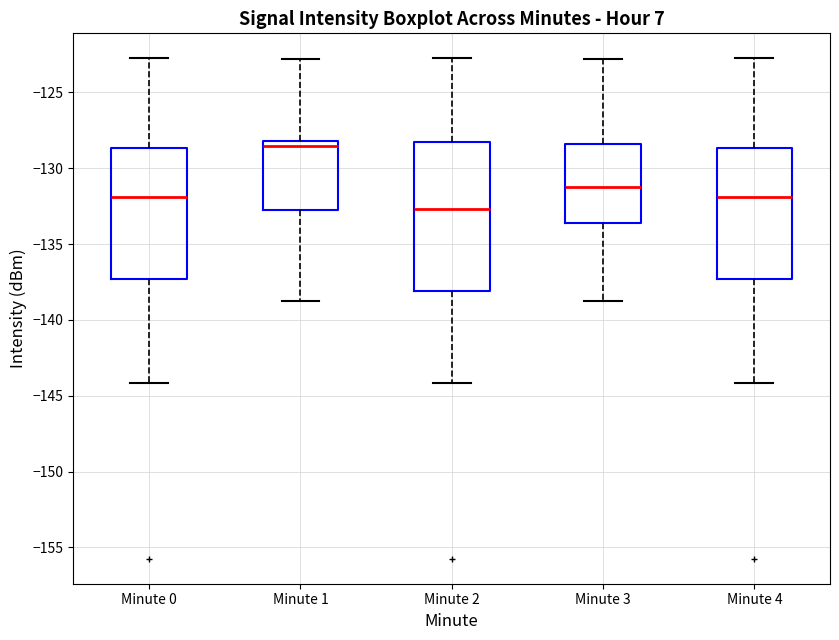

Which box has the highest median line?

Minute 1